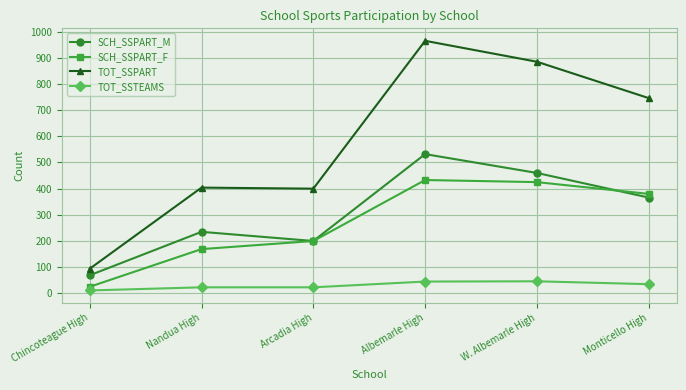

Which label corresponds to the smallest value in the chart?

Chincoteague High